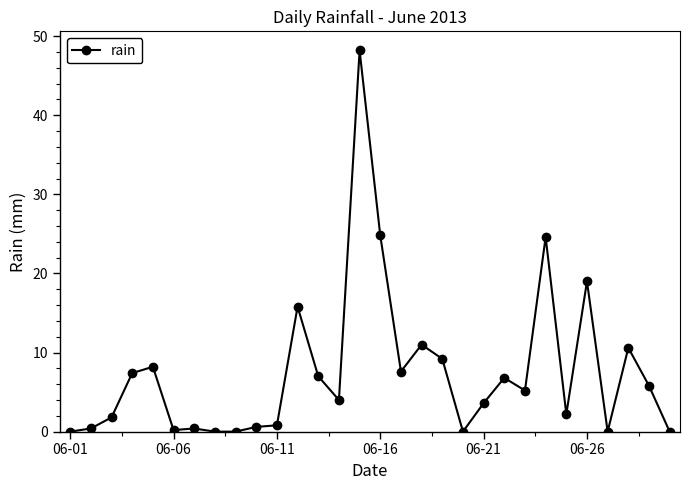

True or false: the data has more than 0 interior local peaks.

True